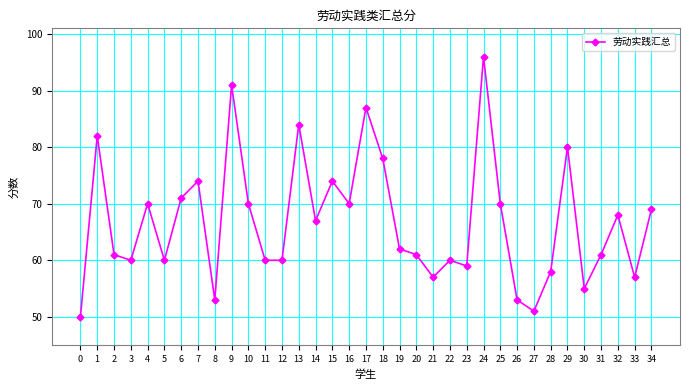

How many points are higher than both their immediate neighbors (excluding endpoints)?

11